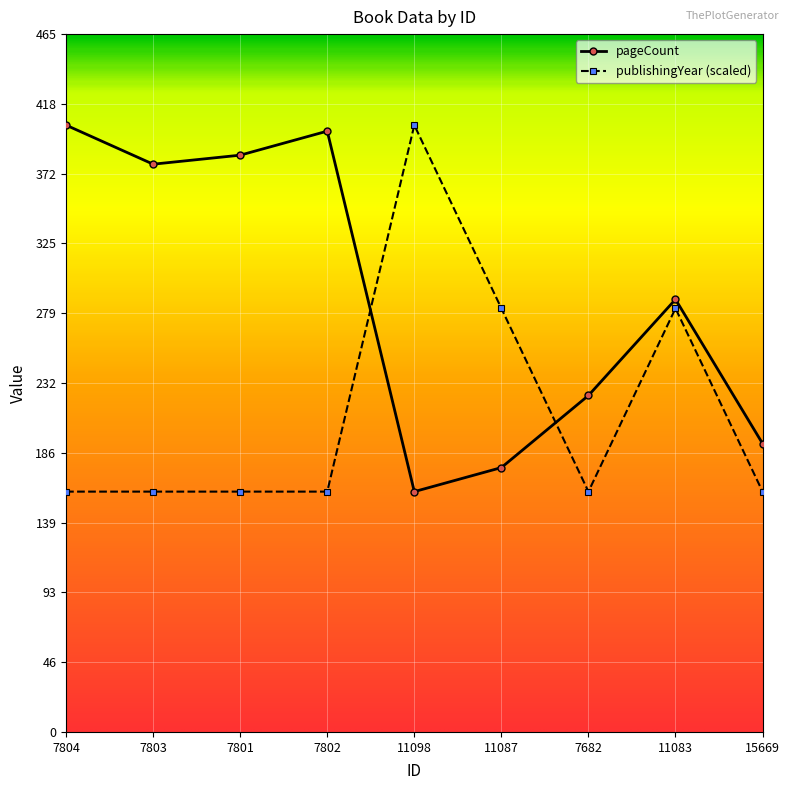

What is the greatest value displayed?

404